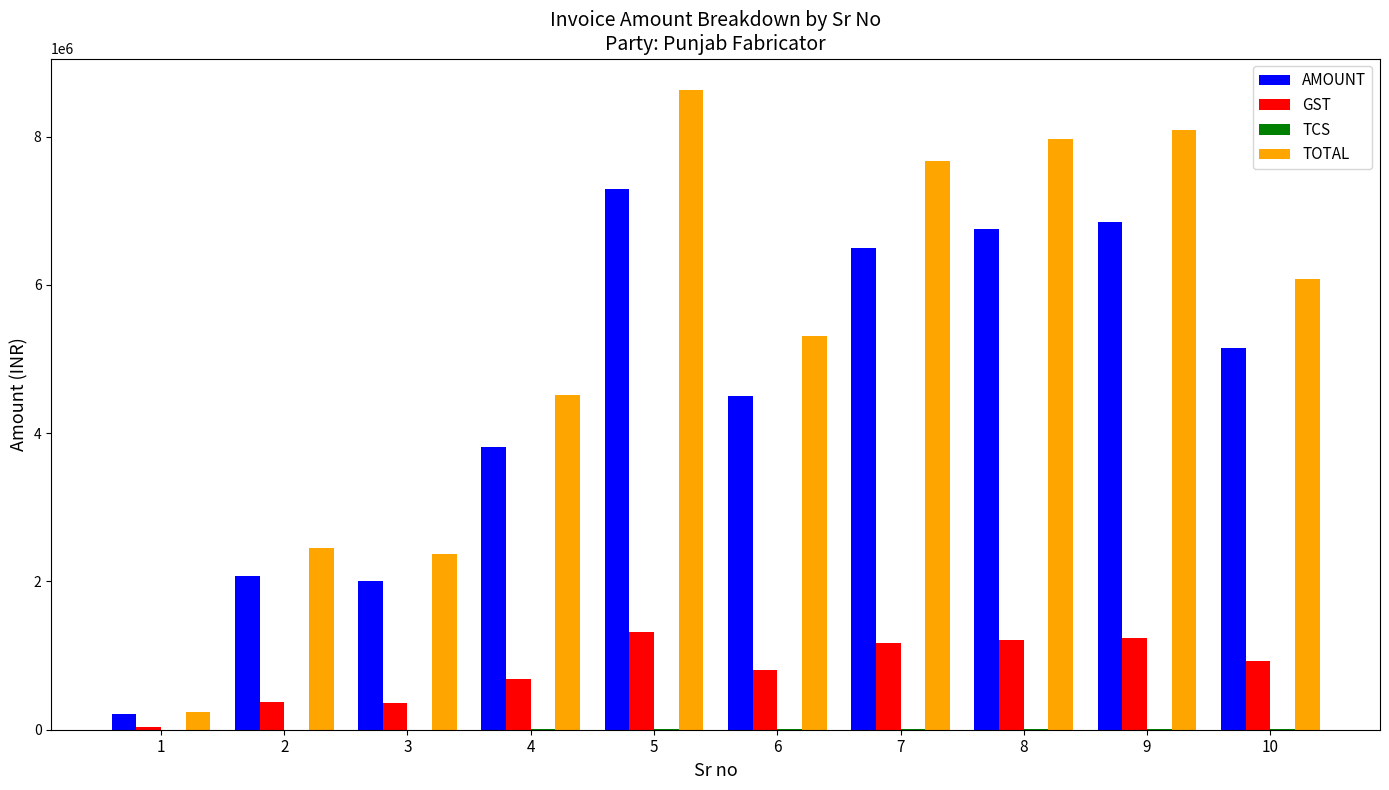

At which category does the chart reach its peak across all series?

5